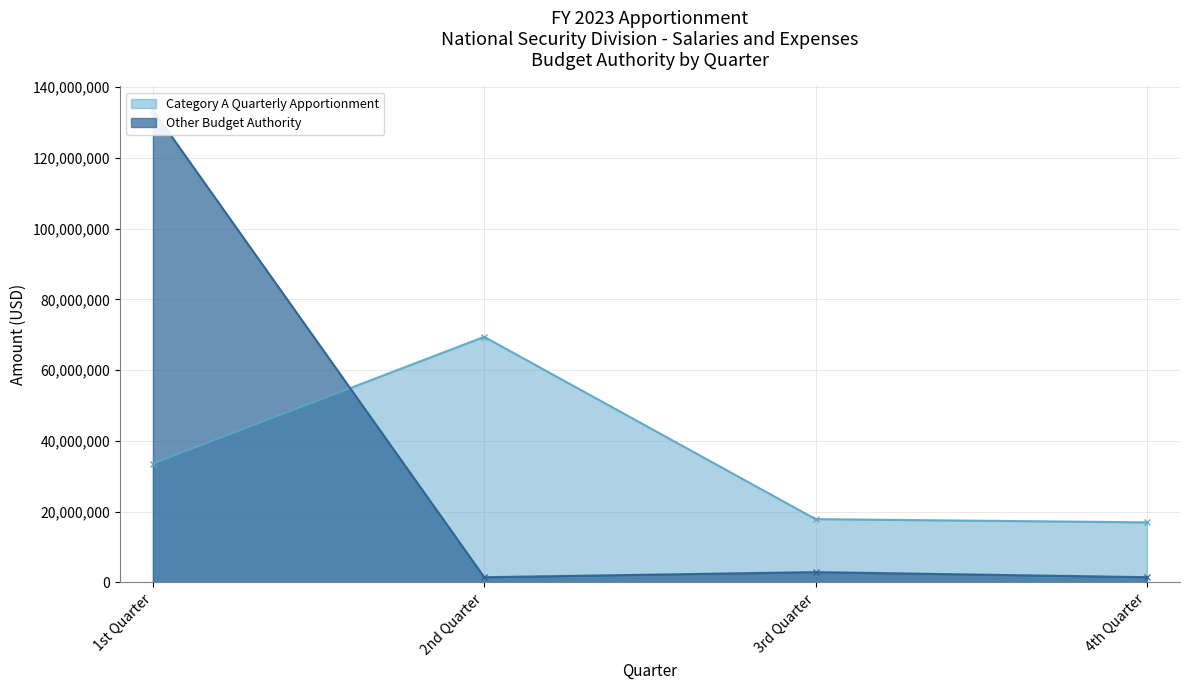

What are all the series names shown in the legend?

Category A Quarterly Apportionment, Other Budget Authority